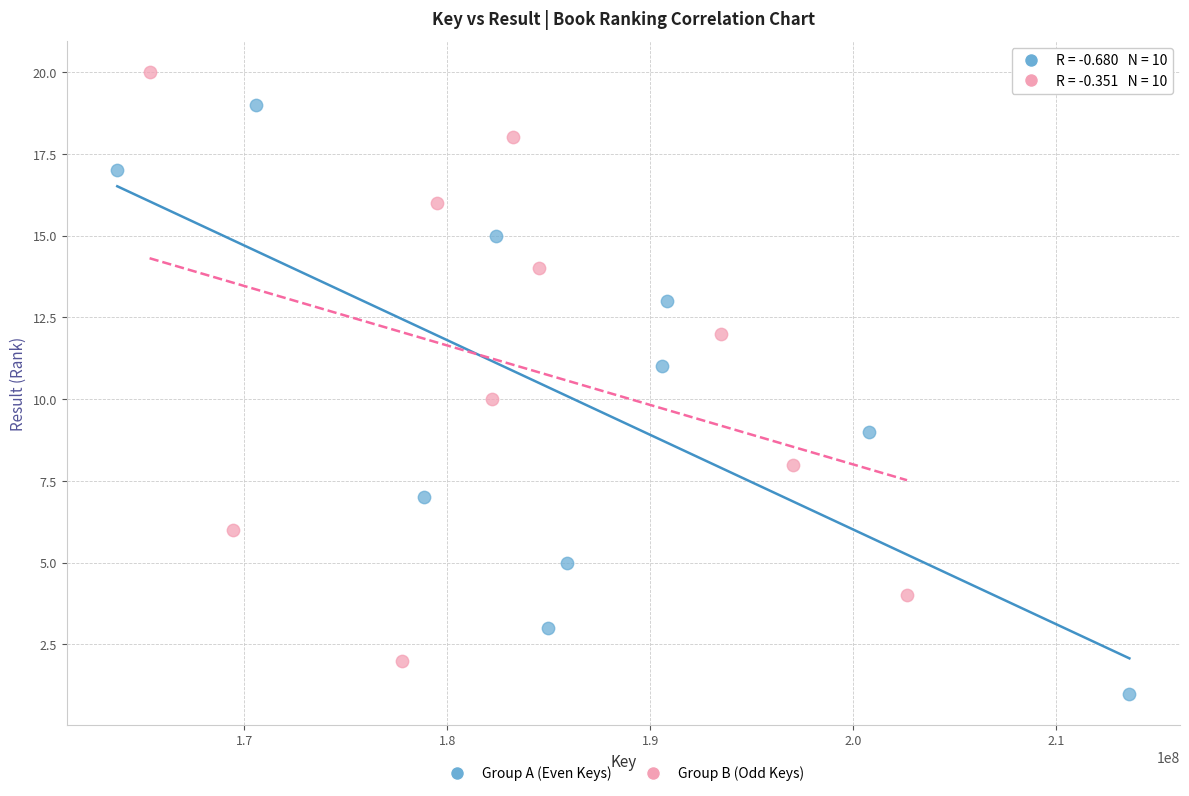

Which series contains the highest Y value?

Group B (Odd Keys)